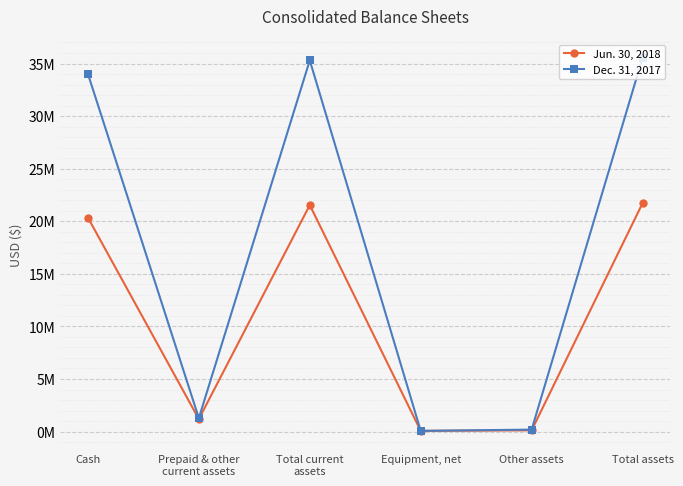

What is the sum of all Jun. 30, 2018 values?

64990194